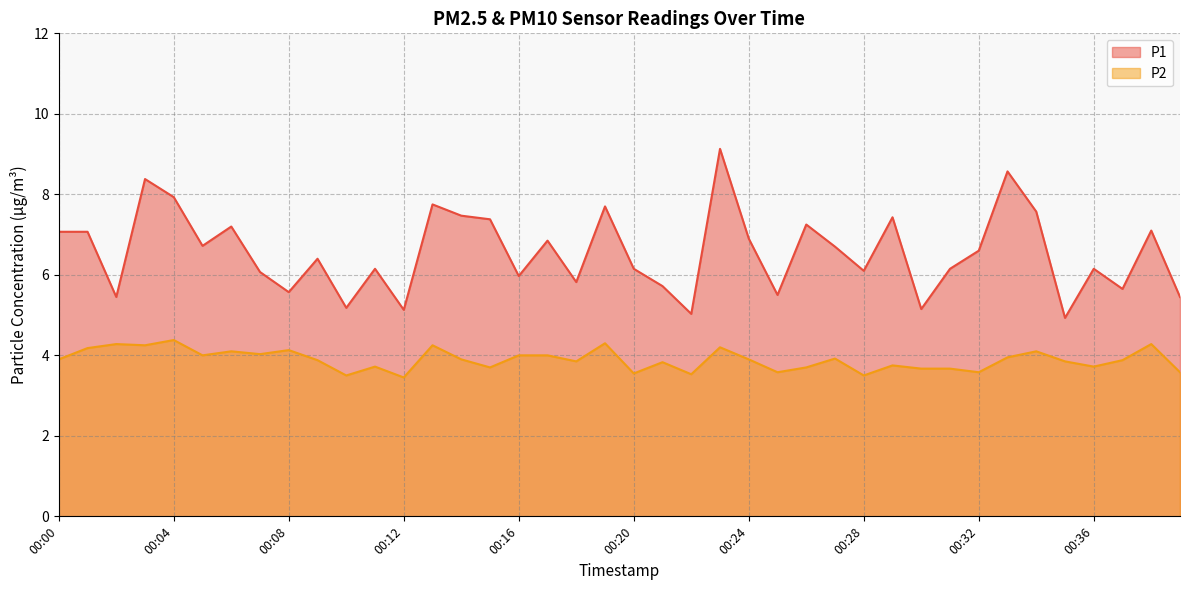

Reading right to left, extract all data points from this chart.

P1: 5.5	7.1	5.7	6.2	4.9	7.6	8.6	6.6	6.2	5.2	7.4	6.1	6.7	7.2	5.5	6.9	9.1	5.0	5.7	6.2	7.7	5.8	6.8	6.0	7.4	7.5	7.8	5.1	6.2	5.2	6.4	5.6	6.1	7.2	6.7	7.9	8.4	5.5	7.1	7.1
P2: 3.6	4.3	3.9	3.7	3.9	4.1	4.0	3.6	3.7	3.7	3.8	3.5	3.9	3.7	3.6	3.9	4.2	3.5	3.8	3.5	4.3	3.9	4.0	4.0	3.7	3.9	4.2	3.5	3.7	3.5	3.9	4.1	4.0	4.1	4.0	4.4	4.2	4.3	4.2	3.9